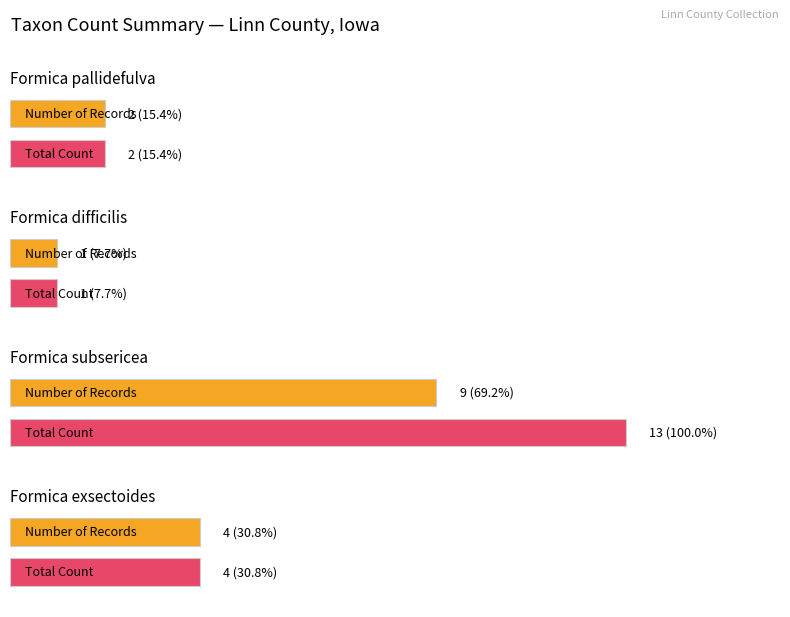

The value at Formica exsectoides is 0. True or false?

False